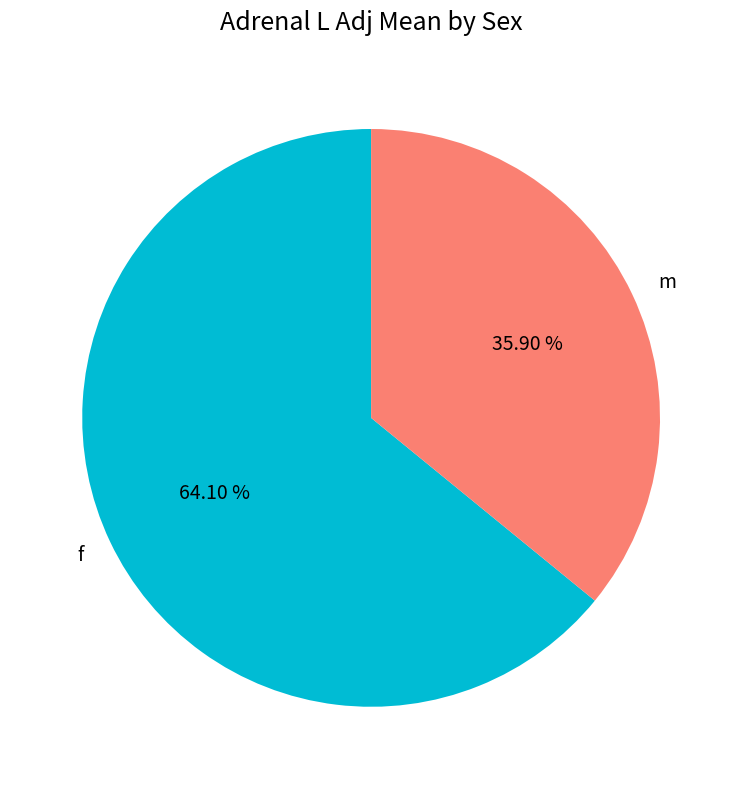

Which slice is the smallest?

m